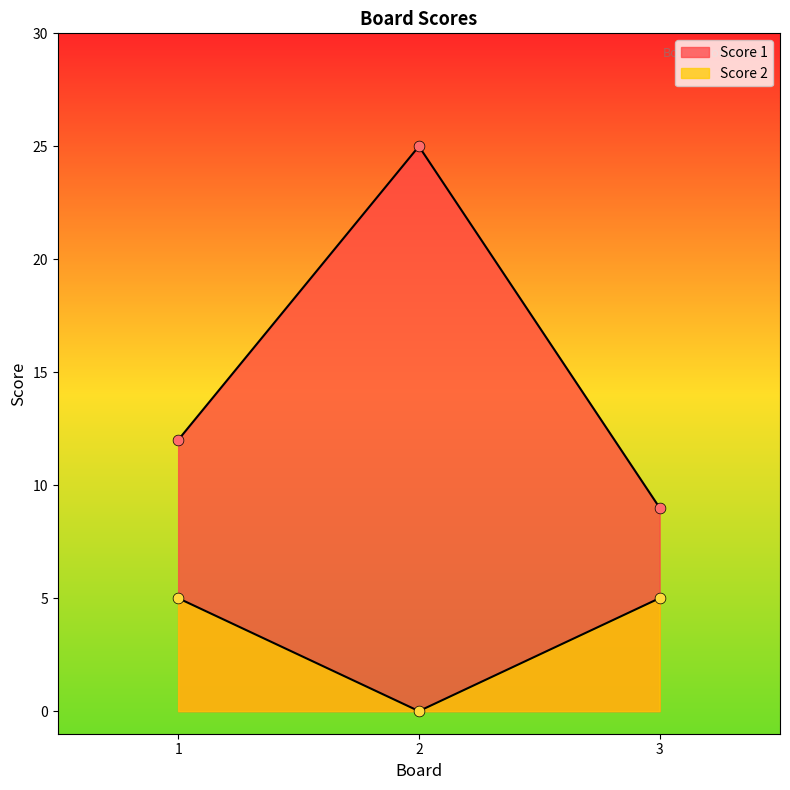

Which series contains the highest Y value?

Score 1